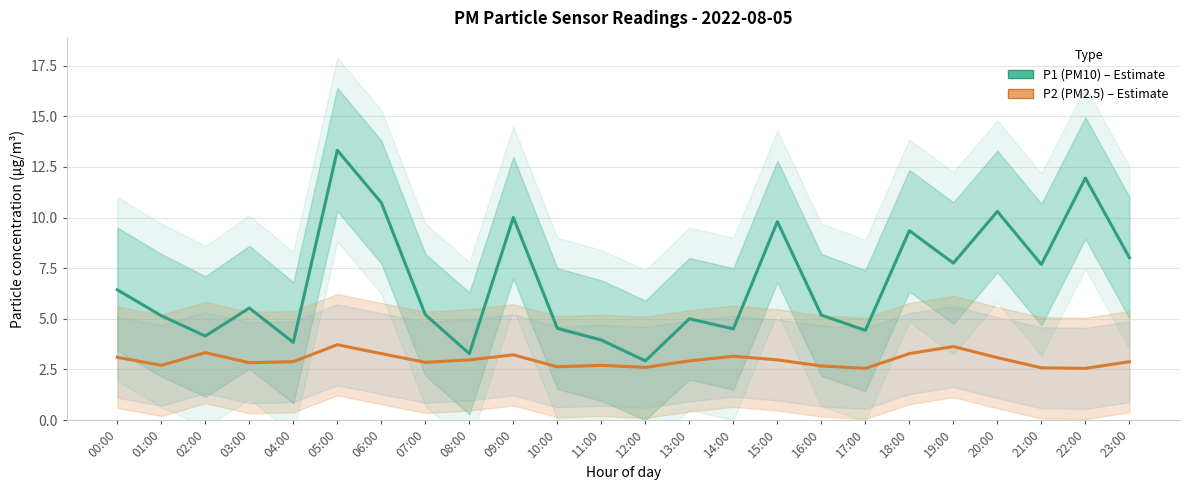

What is the approximate value of P2 (PM2.5) at 19:00?

3.6